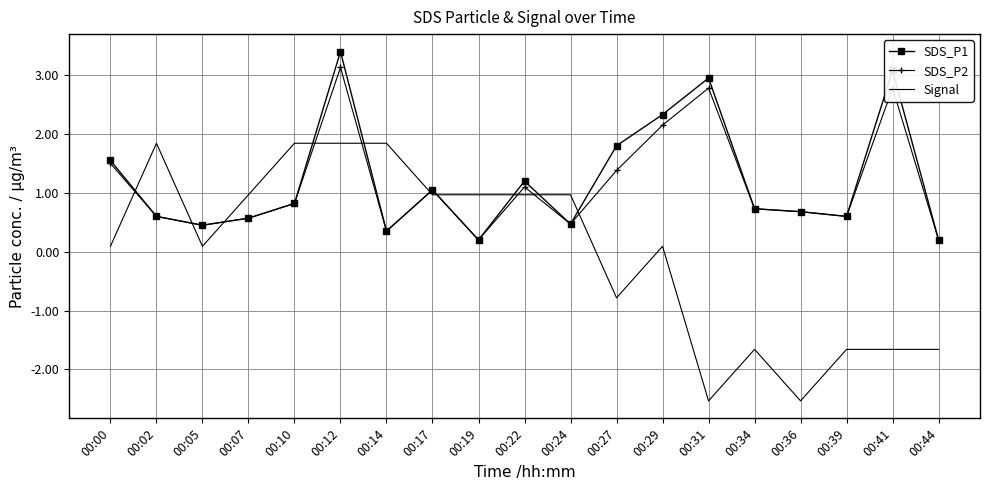

Which series has the widest spread of values?

Signal